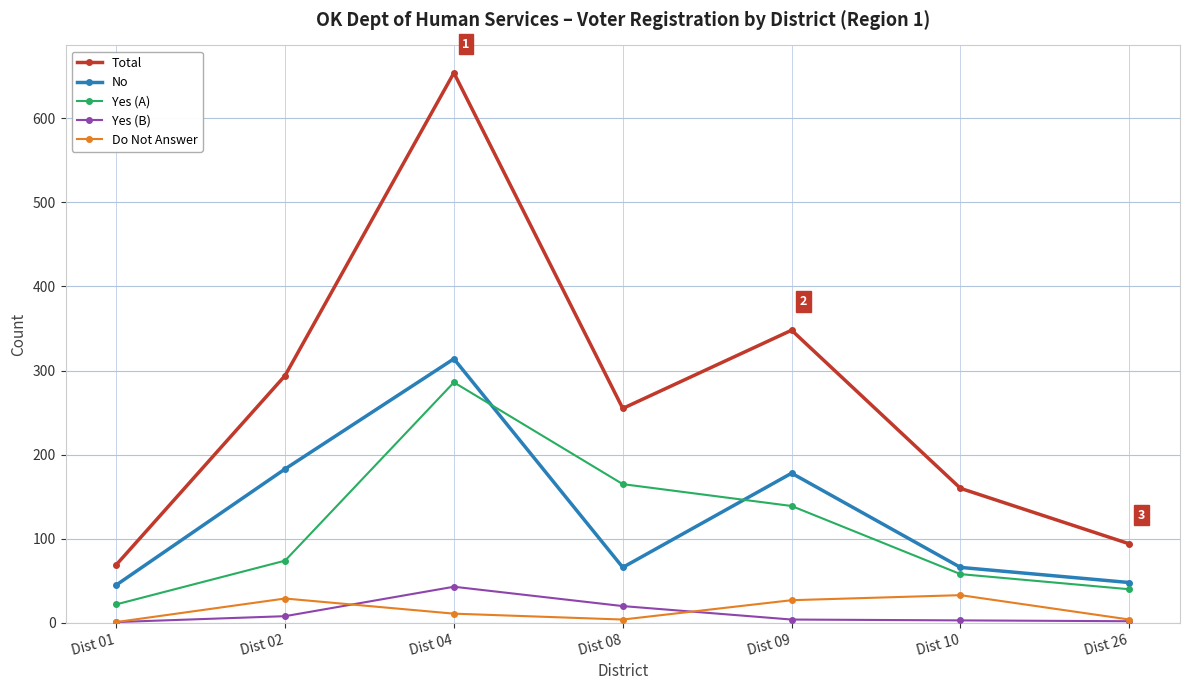

True or false: Total and Yes (B) intersect in this chart.

False